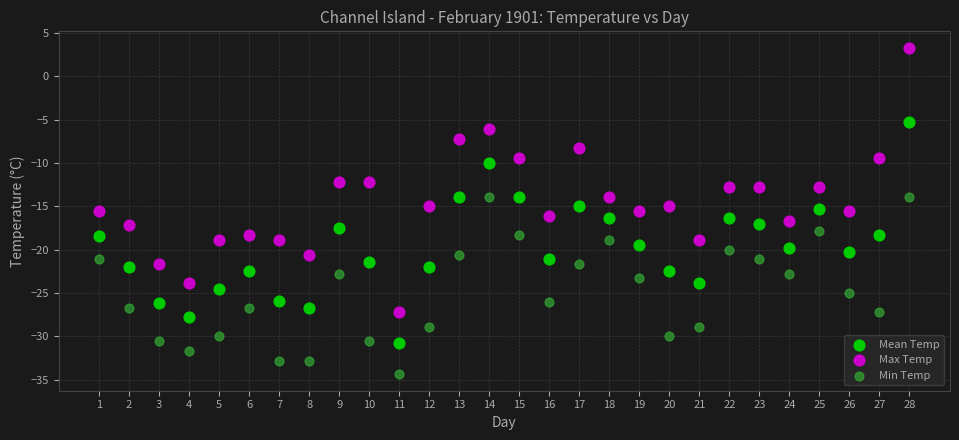

Which series has the largest Y range (max minus min)?

Max Temp